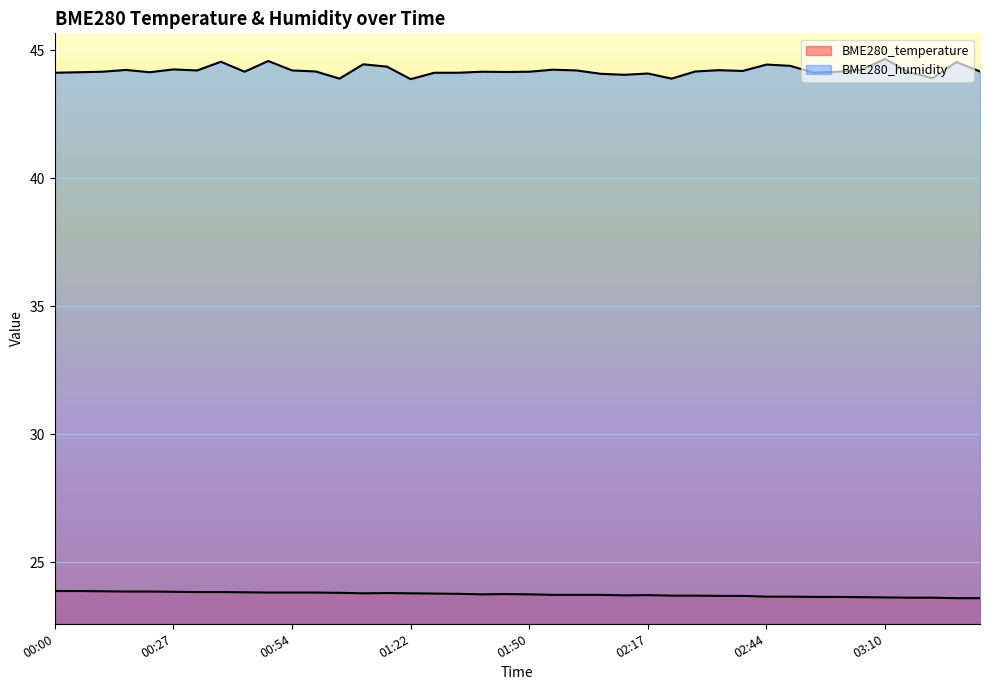

Between 00:22 and 02:11, which series saw the biggest shift?

BME280_temperature